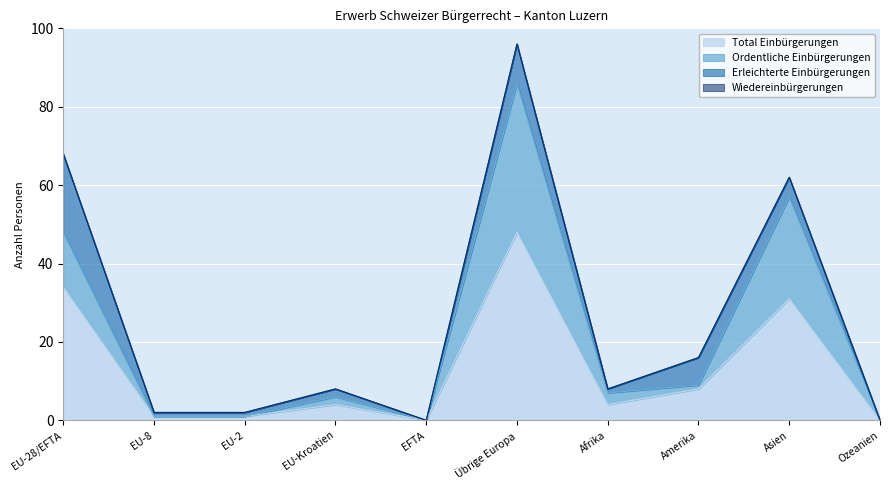

At which label is Total Einbürgerungen closest to 24?

Asien